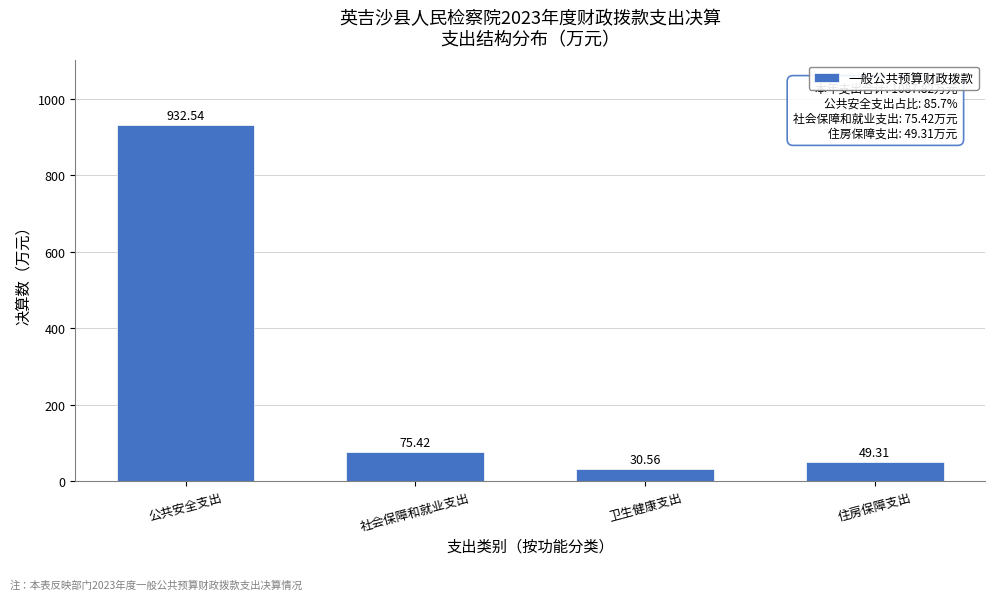

At which category does the chart reach its peak across all series?

公共安全支出